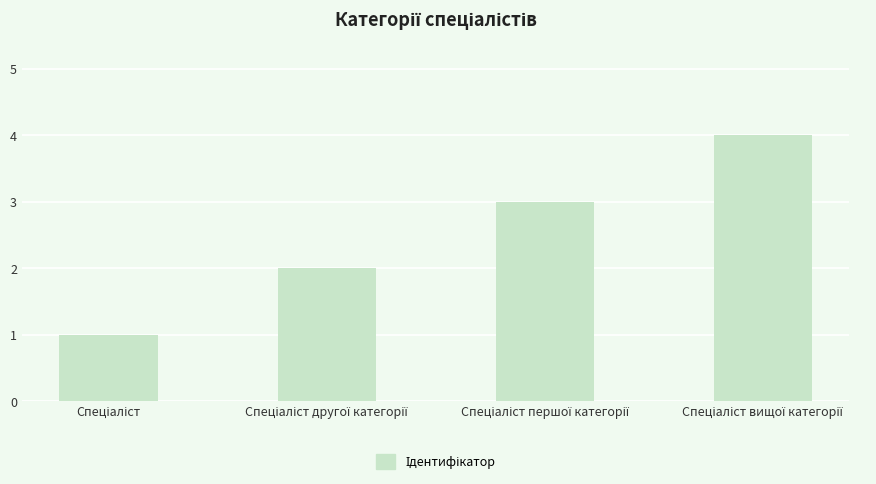

What is the difference between the maximum and minimum values?

3